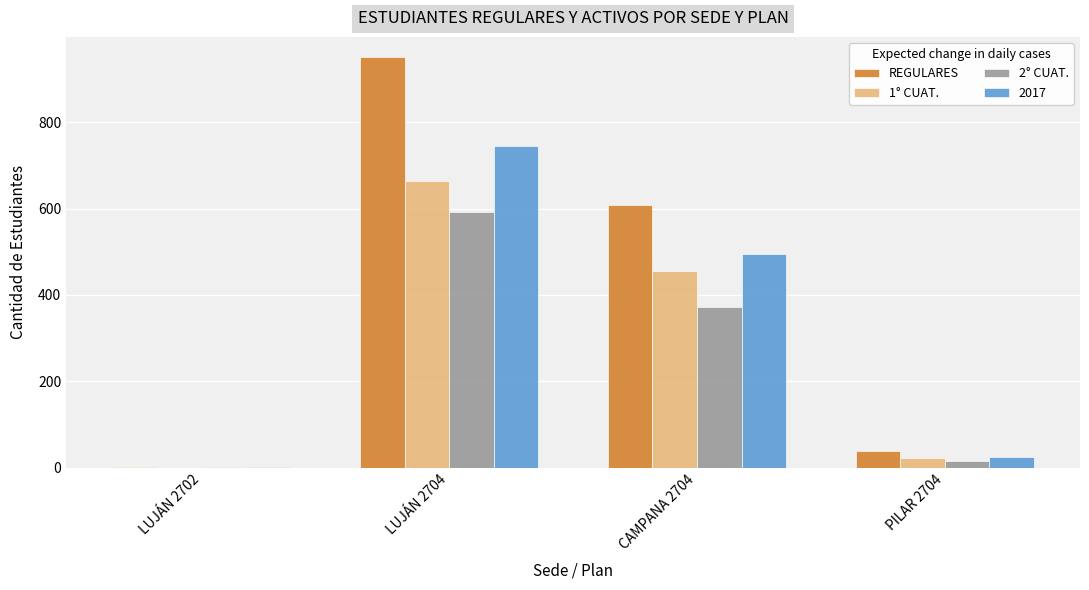

Which category has the highest value across all series?

LUJÁN 2704